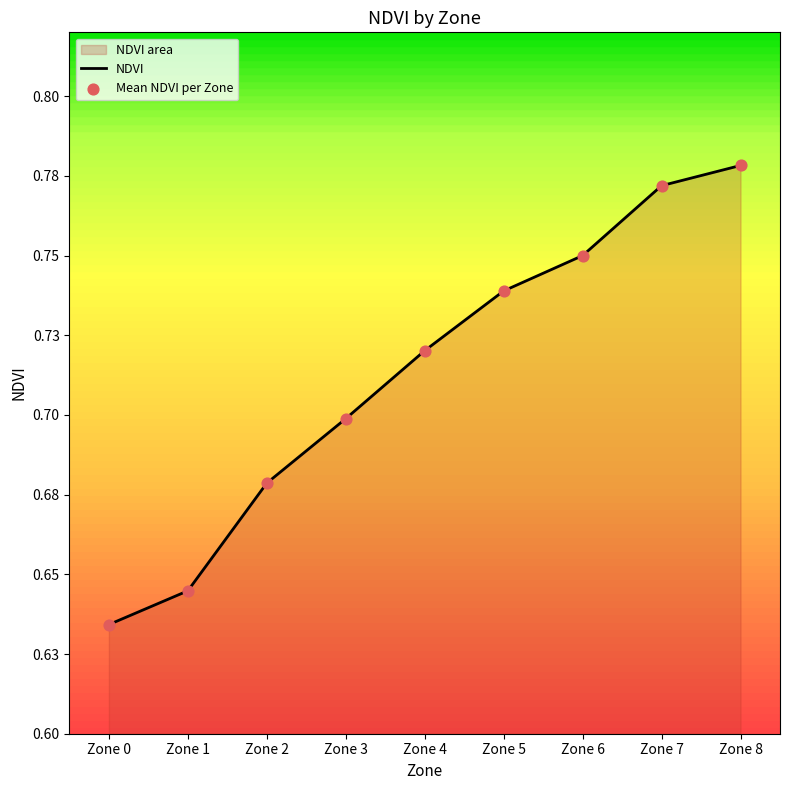

At which category is the sum across all series the highest?

Zone 8